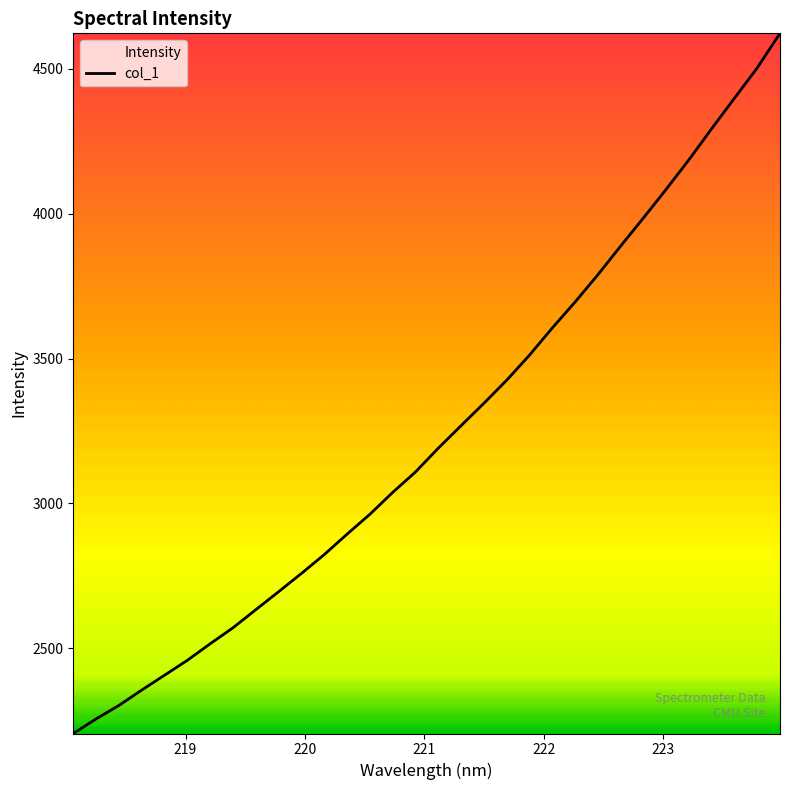

Reading left to right, what are all the values shown in this chart?

2206.1	2256.5	2303.0	2356.0	2407.3	2458.7	2515.8	2571.0	2633.4	2695.4	2758.5	2823.5	2894.1	2962.5	3038.0	3108.6	3190.6	3268.3	3345.5	3425.1	3511.6	3605.2	3694.8	3788.8	3887.8	3984.8	4083.9	4185.8	4293.3	4398.3	4503.1	4622.2